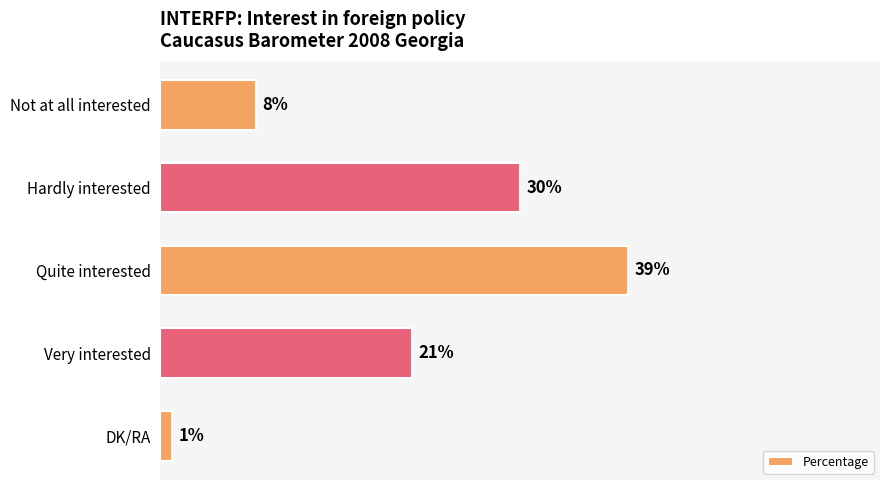

At which label is the value closest to 20?

Very interested